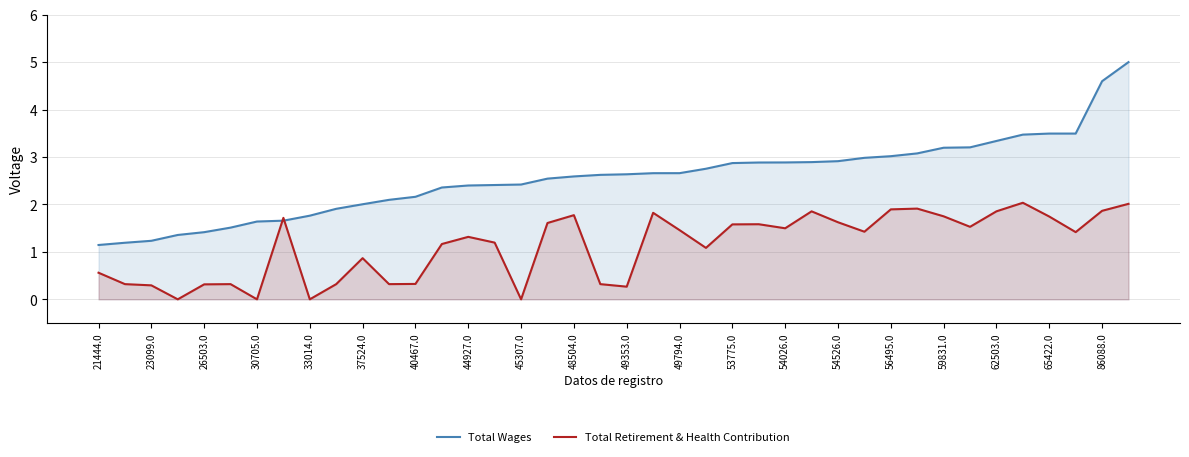

What is the sum of all Total Retirement & Health Contribution values?

45.0